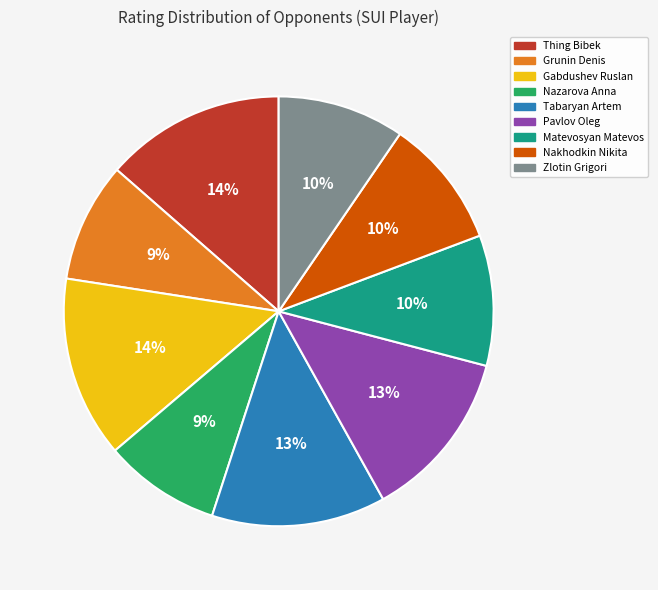

To the nearest percent, what portion does Pavlov Oleg represent?

13%